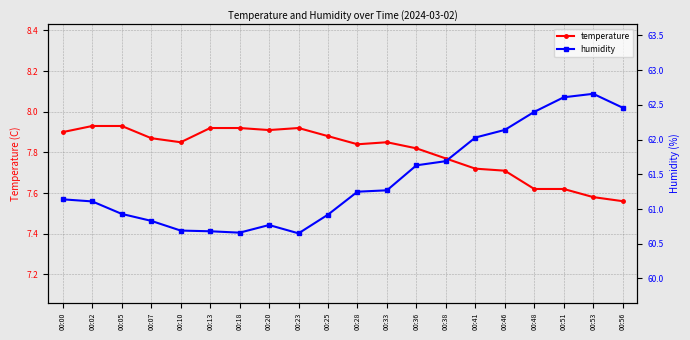

At which category is the sum across all series the highest?

00:53